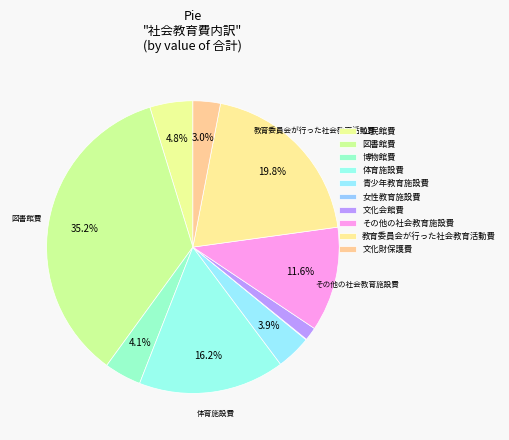

What is the ratio of the value at 教育委員会が行った社会教育活動費 to the value at 文化会館費?

13.5